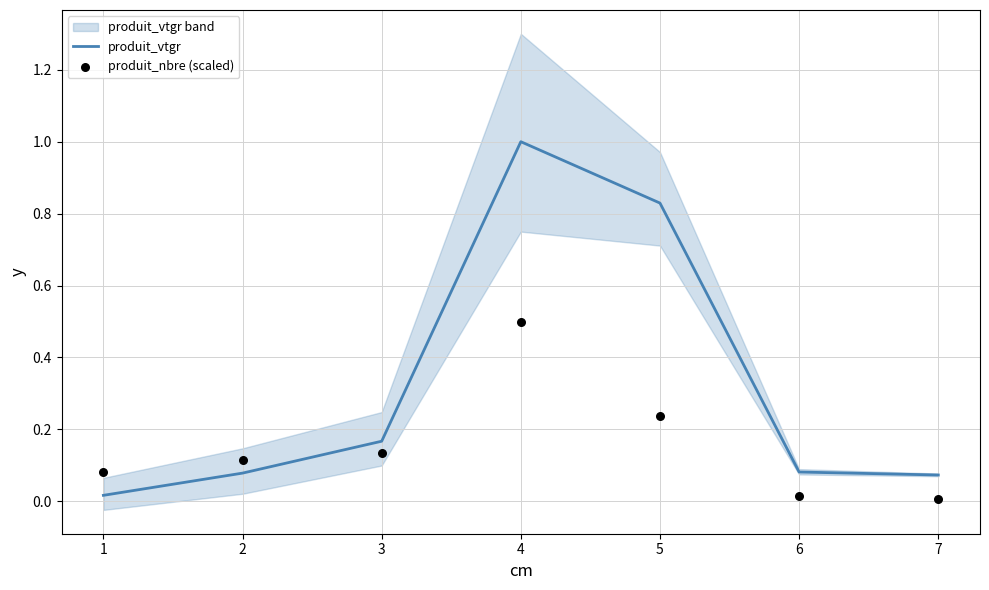

Which series reaches the maximum Y coordinate?

produit_vtgr